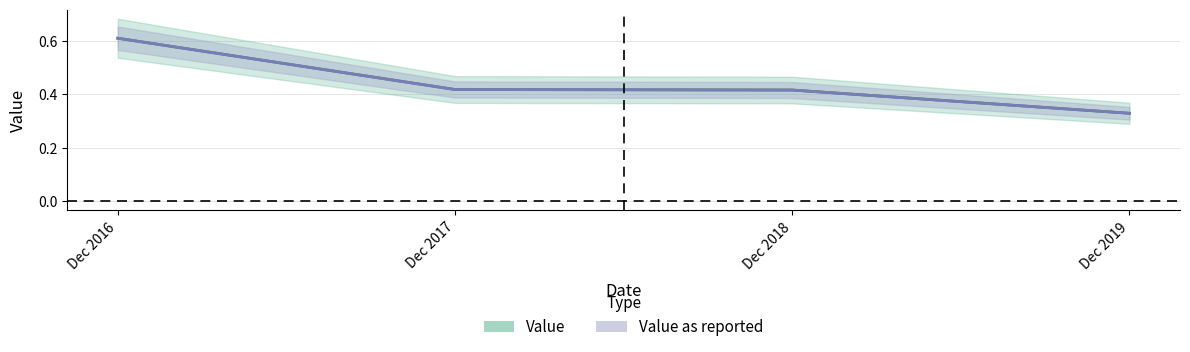

Reading left to right, transcribe all the data shown in this chart.

Value: Dec 2016=0.6	Dec 2017=0.4	Dec 2018=0.4	Dec 2019=0.3
Value as reported: Dec 2016=0.6	Dec 2017=0.4	Dec 2018=0.4	Dec 2019=0.3